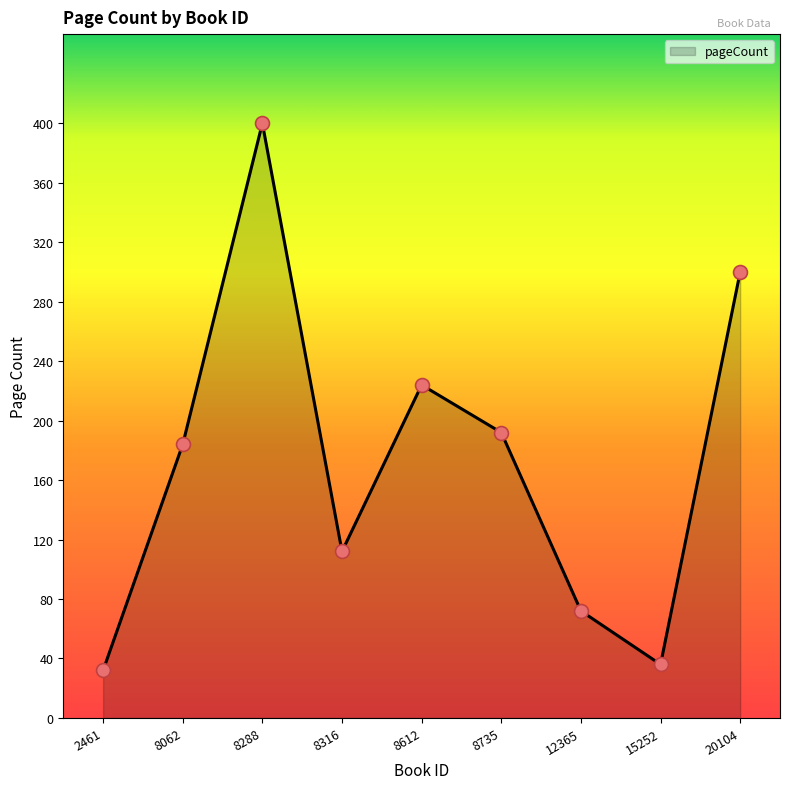

Between 20104 and 8288, which is larger?

8288